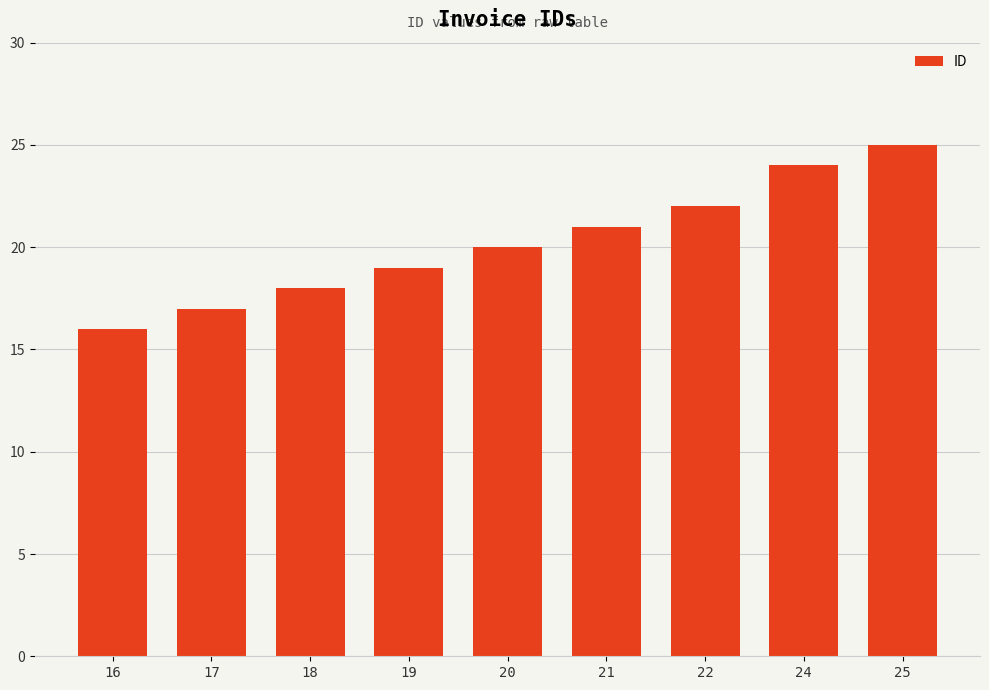

Which has a higher value, 25 or 16?

25